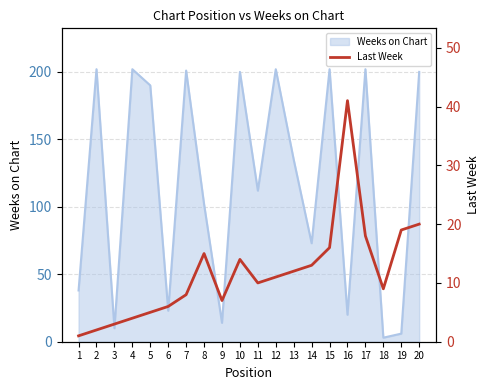

True or false: Weeks on Chart has a value of 10 at 16.

False